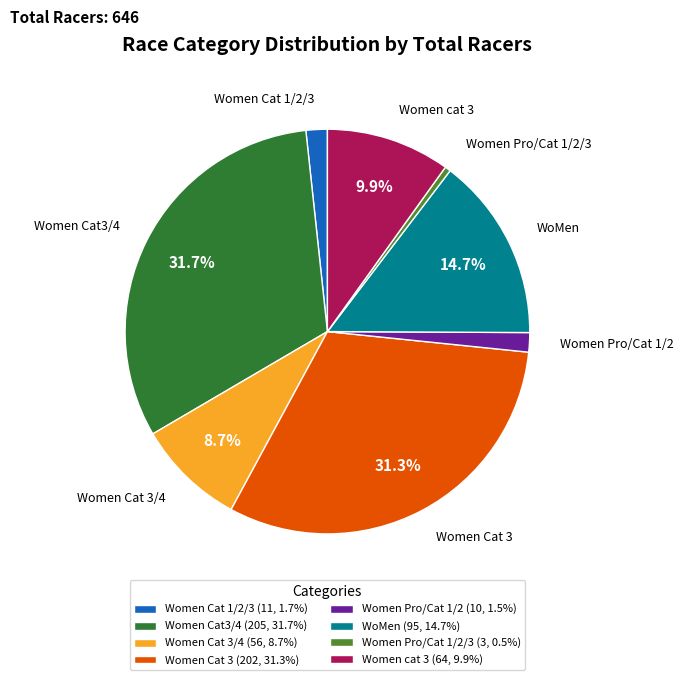

Between Women cat 3 (64, 9.9%) and Women Cat 3 (202, 31.3%), which is larger?

Women Cat 3 (202, 31.3%)